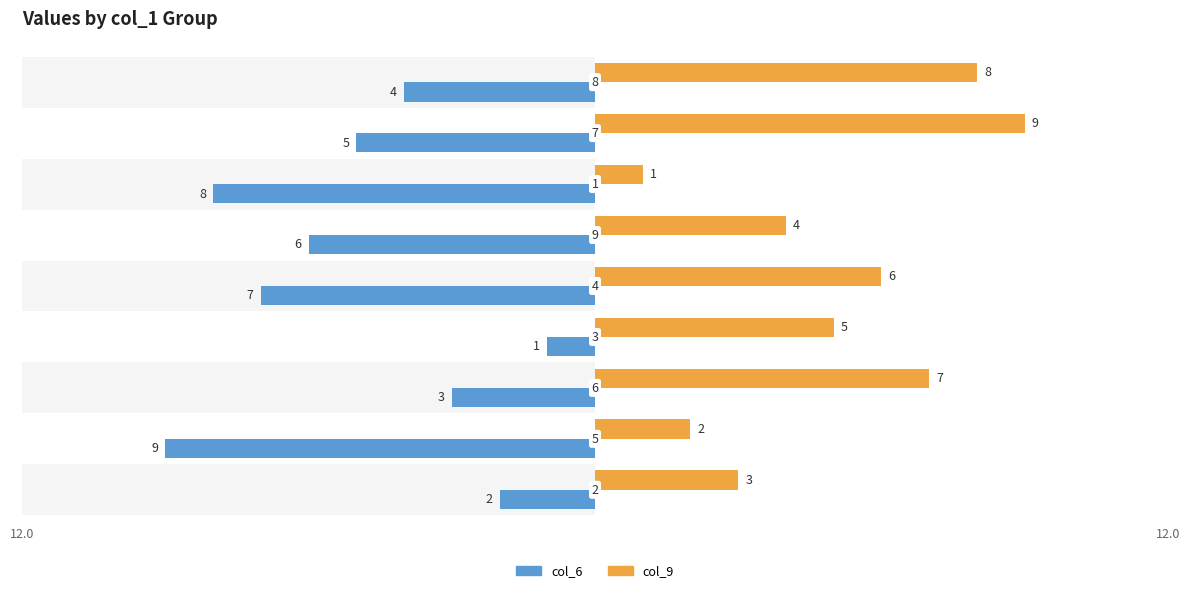

True or false: col_6 has a value of -8 at 7.

False